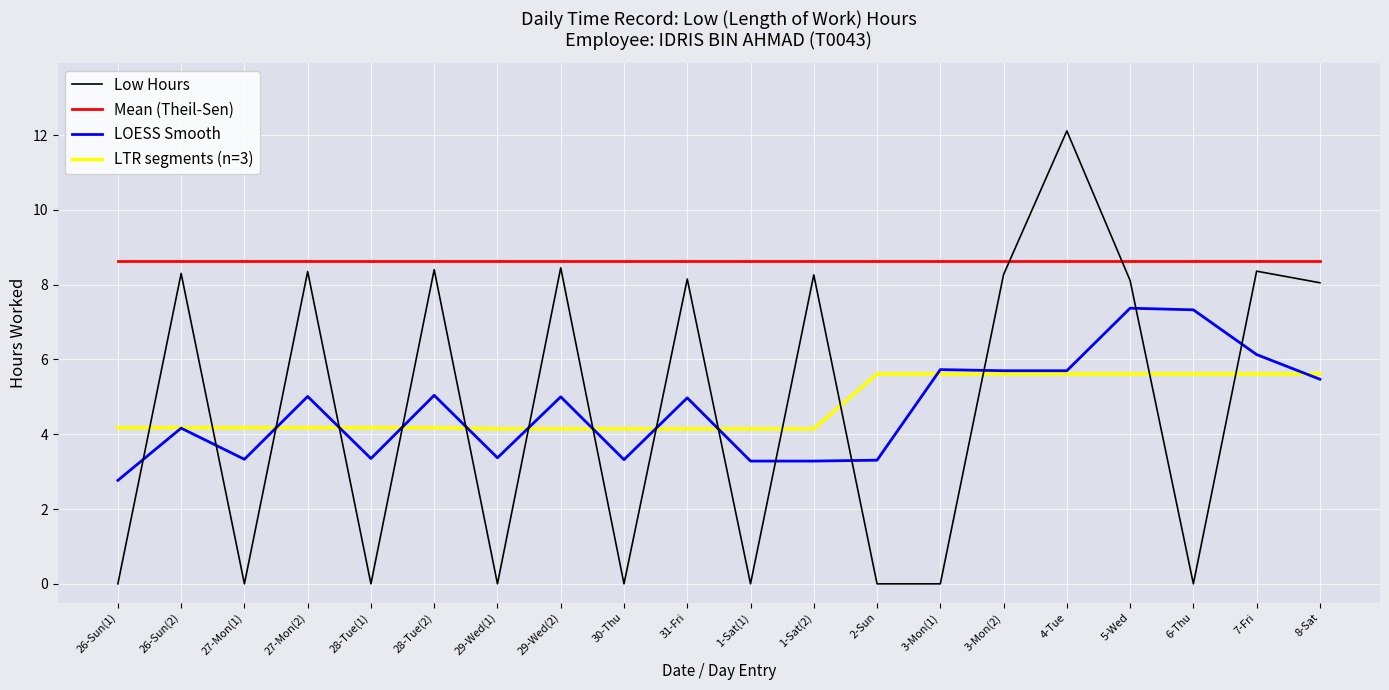

What is the difference between the highest and lowest values at 6-Thu?

8.6